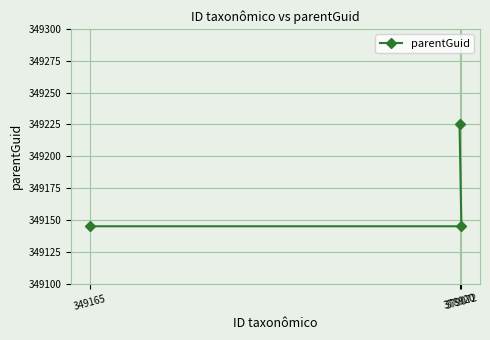

Rank the categories by value from lowest to highest.

349165, 379072, 378920